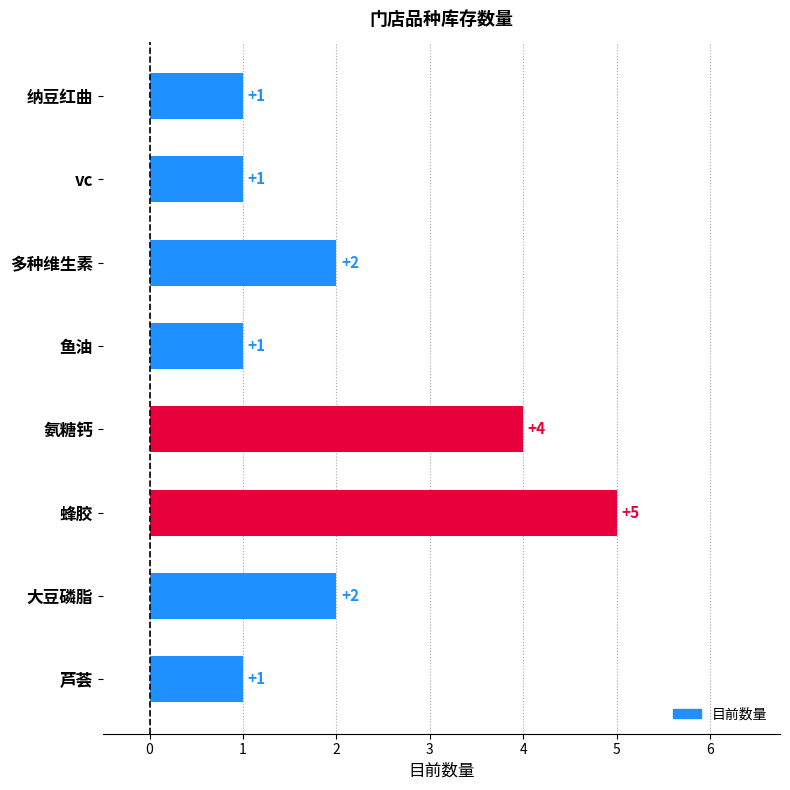

True or false: the data shows 1 at 纳豆红曲.

True